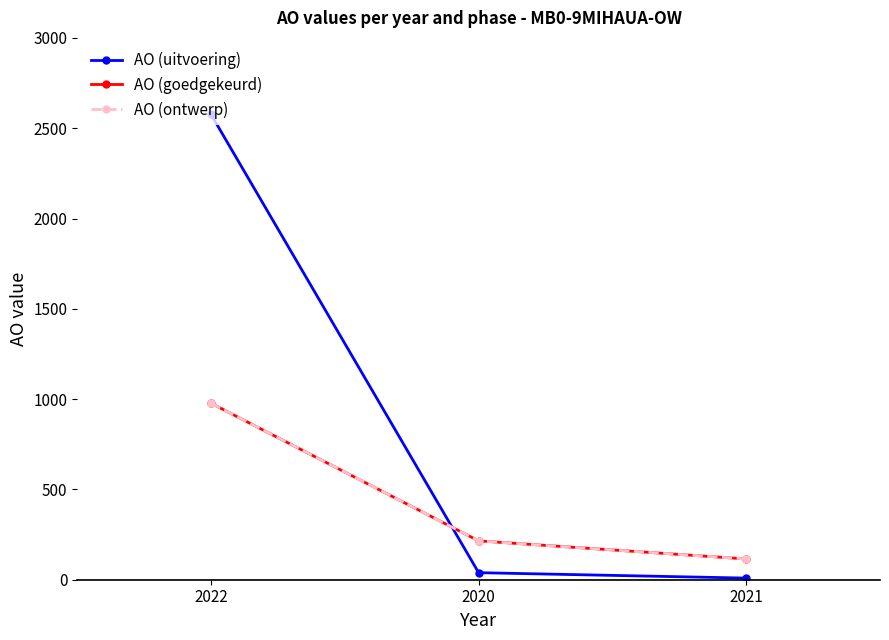

Between 2020 and 2022, which is larger?

2022